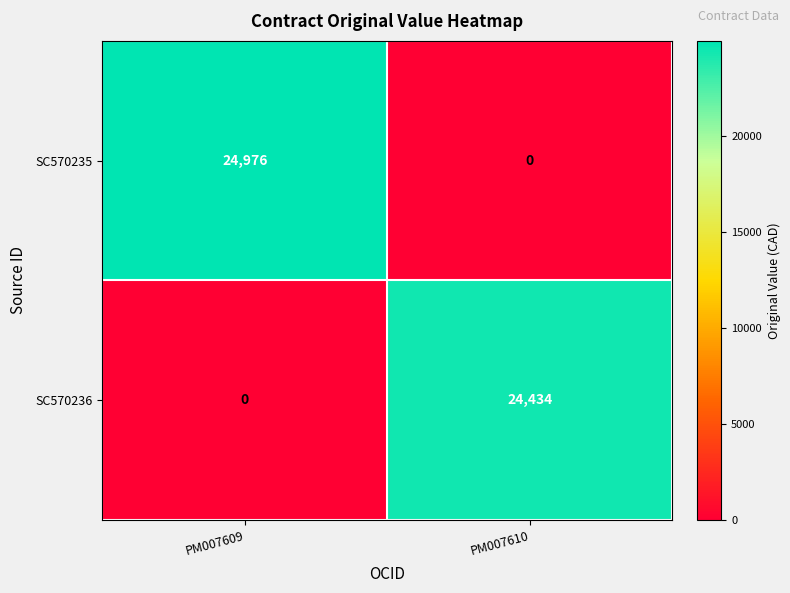

What is the difference between the SC570235 values at PM007610 and PM007609?

24976